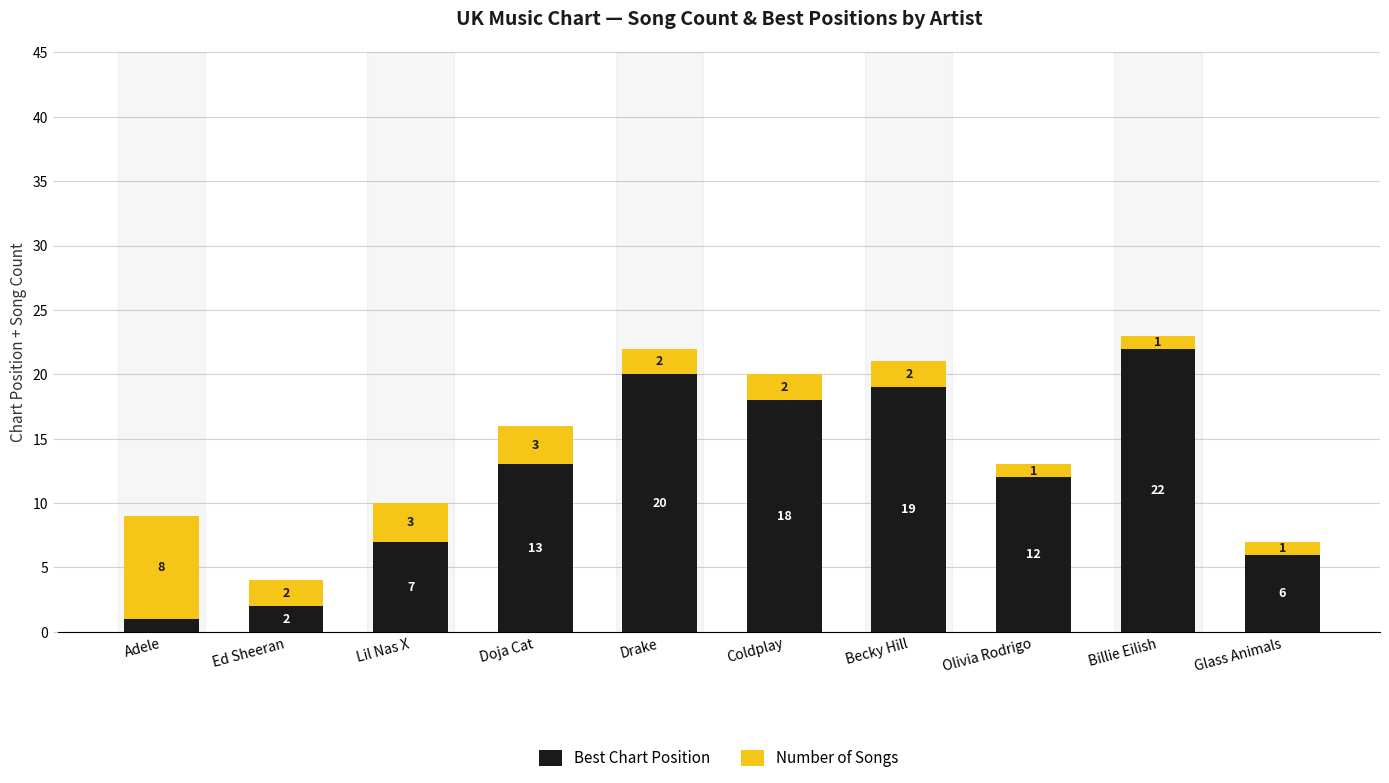

At which label does Best Chart Position reach its peak?

Billie Eilish